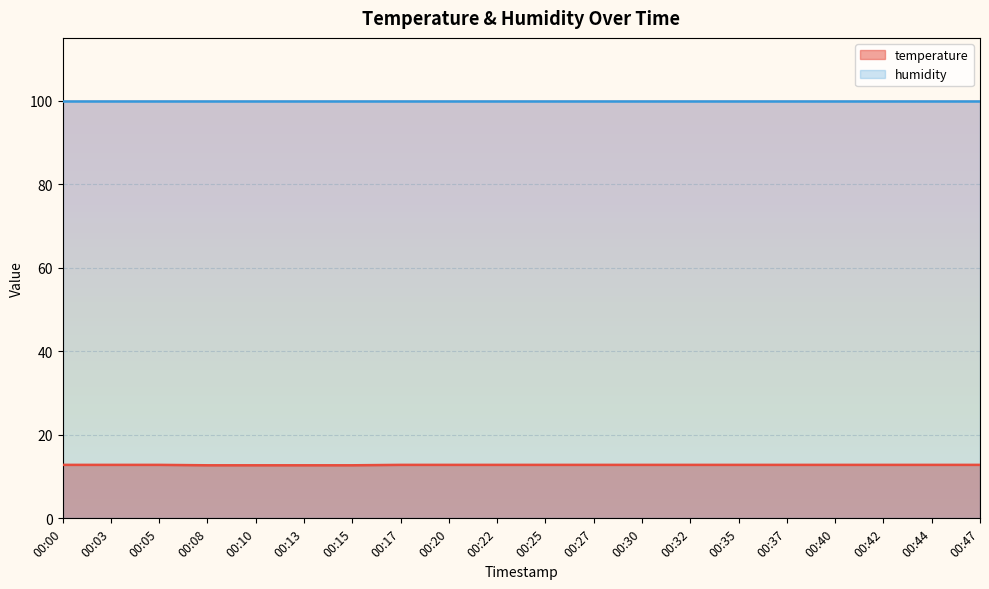

What is the difference between the highest and lowest values at 00:17?

87.1